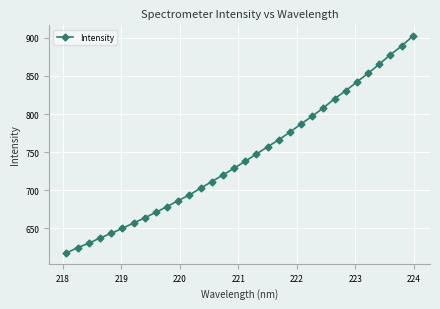

What is the difference between the maximum and minimum values?

284.3